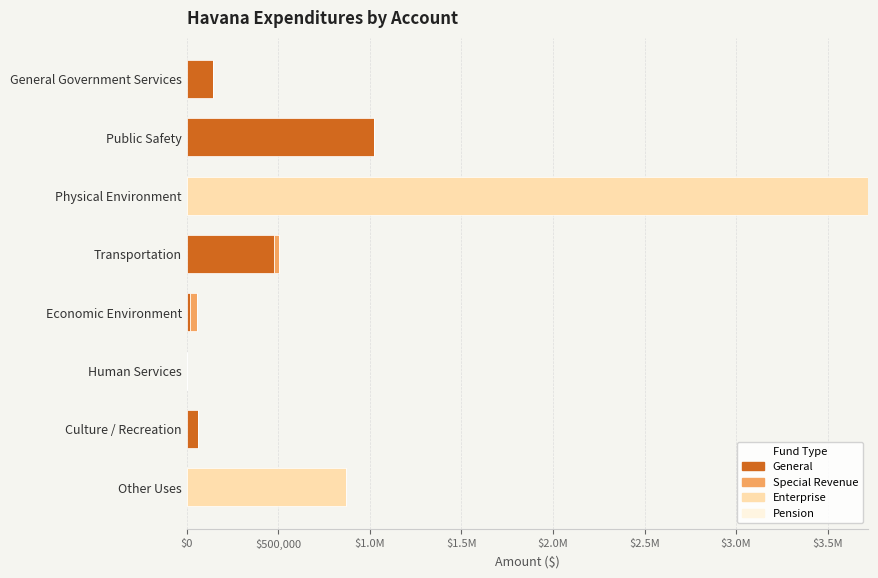

How many positive values does the Pension series have?

1